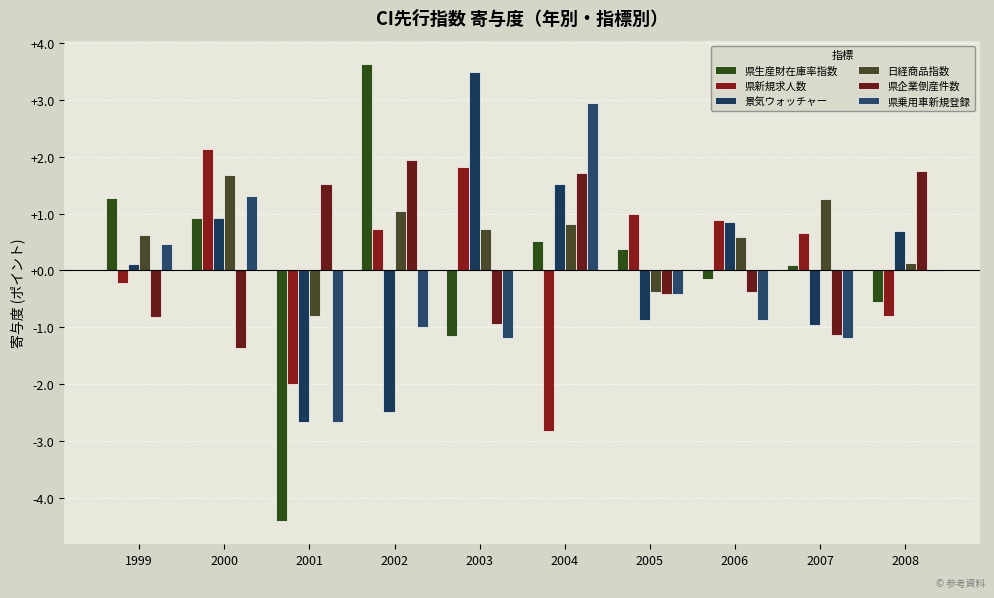

Are the bars horizontal?

No